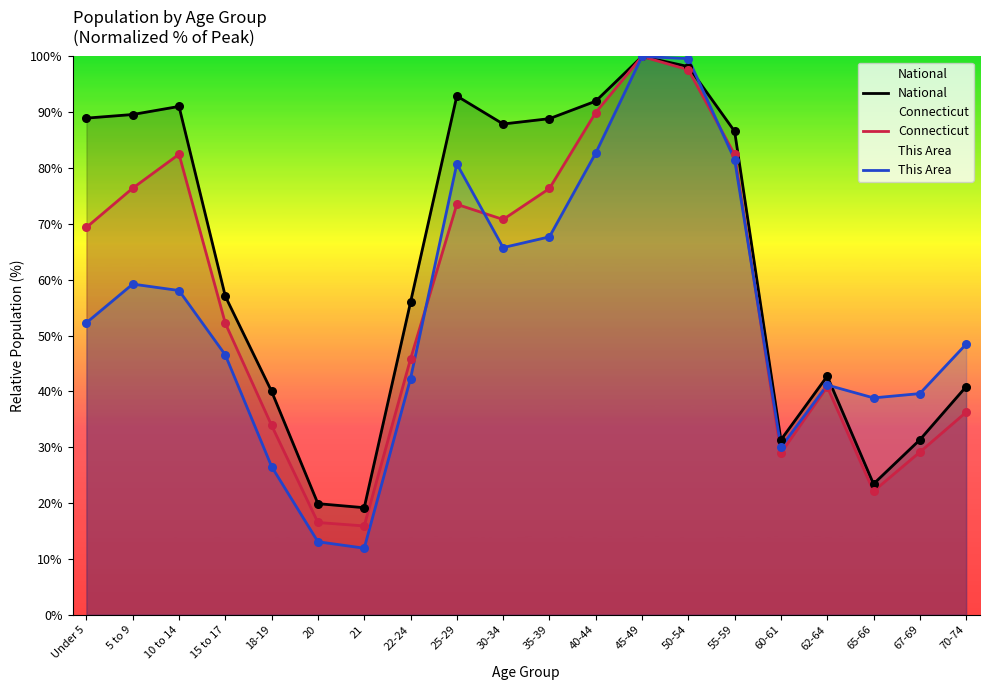

What is the total value across all series at 60-61?

90.3